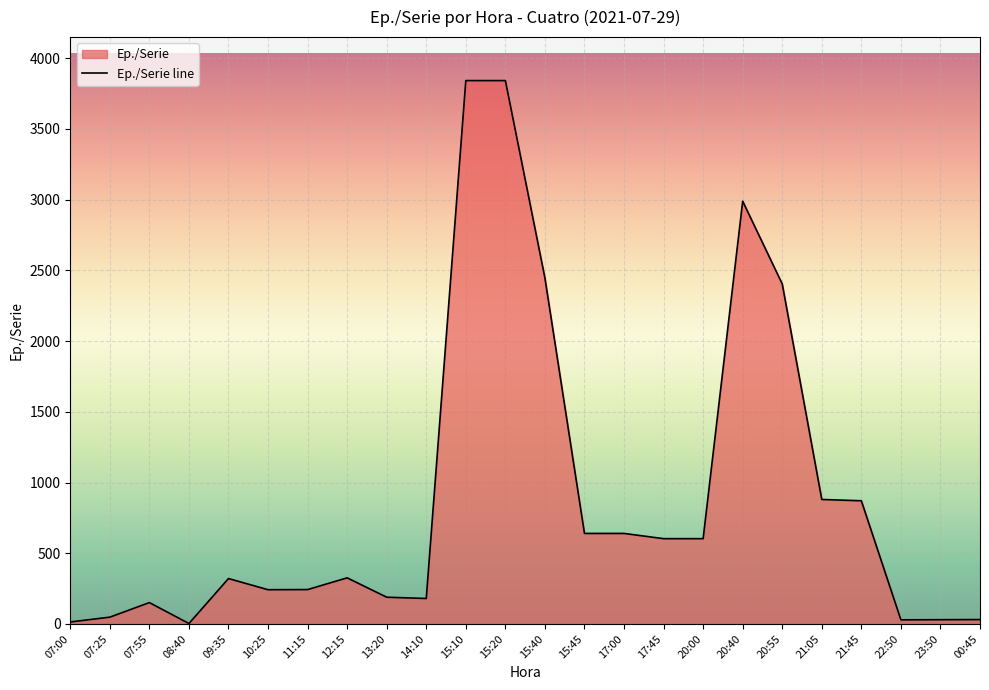

Reading left to right, list all the values displayed in this chart.

07:00=14	07:25=48	07:55=151	08:40=3	09:35=321	10:25=242	11:15=243	12:15=326	13:20=189	14:10=180	15:10=3842	15:20=3842	15:40=2446	15:45=640	17:00=640	17:45=603	20:00=603	20:40=2989	20:55=2404	21:05=880	21:45=871	22:50=29	23:50=30	00:45=31